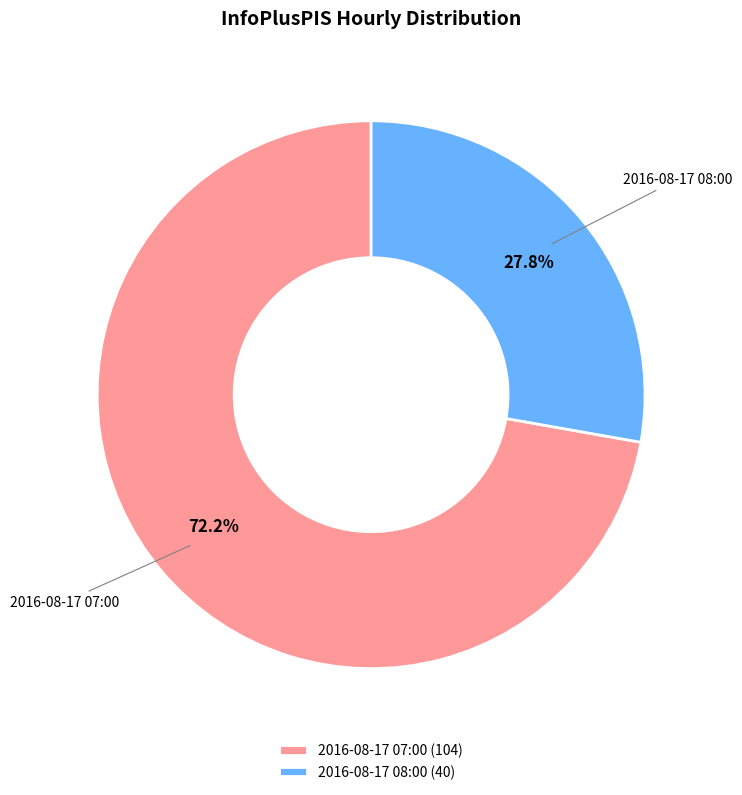

Combined, what portion of the pie is 2016-08-17 08:00 and 2016-08-17 07:00?

100.0%